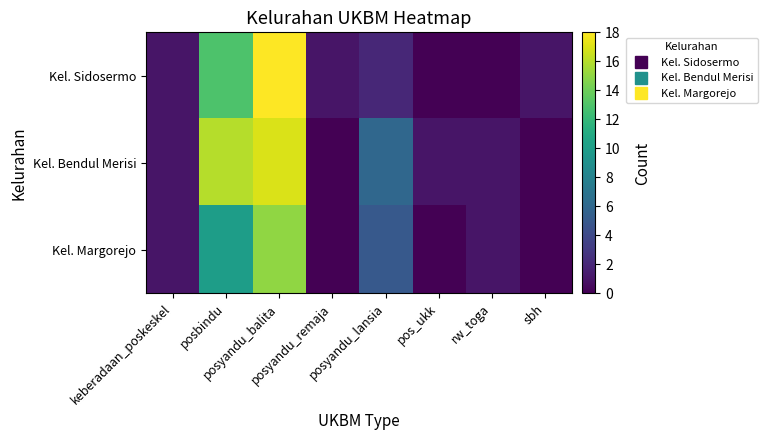

Reading left to right, list all the values displayed in this chart.

Kel. Sidosermo: keberadaan_poskeskel=1	posbindu=13	posyandu_balita=18	posyandu_remaja=1	posyandu_lansia=2	pos_ukk=0	rw_toga=0	sbh=1
Kel. Bendul Merisi: keberadaan_poskeskel=1	posbindu=16	posyandu_balita=17	posyandu_remaja=0	posyandu_lansia=6	pos_ukk=1	rw_toga=1	sbh=0
Kel. Margorejo: keberadaan_poskeskel=1	posbindu=10	posyandu_balita=15	posyandu_remaja=0	posyandu_lansia=5	pos_ukk=0	rw_toga=1	sbh=0